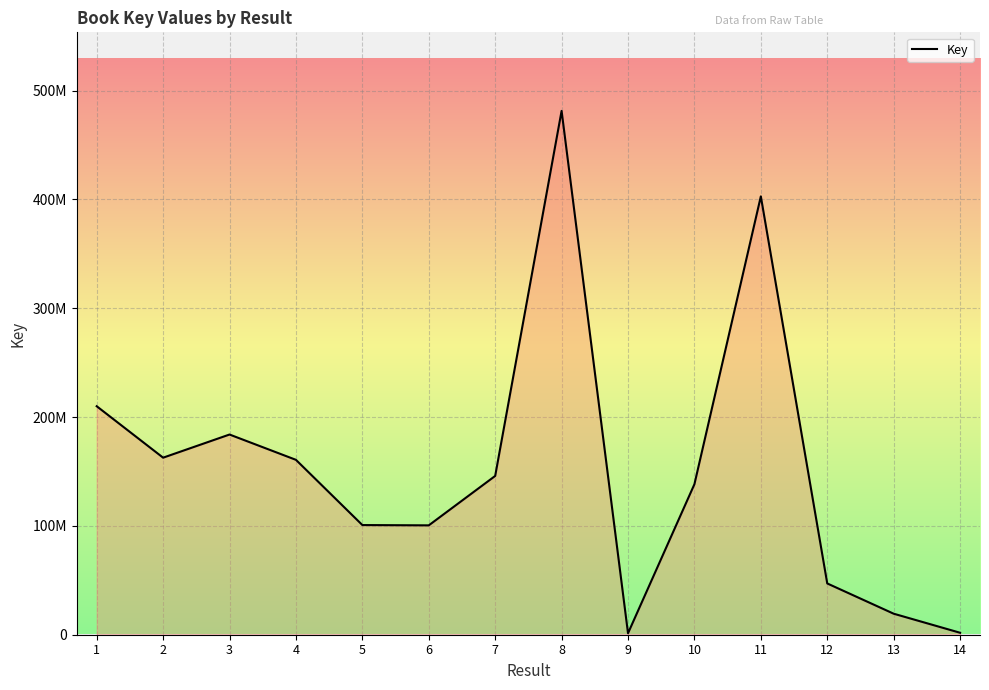

List the labels in order of value, smallest first.

9, 14, 13, 12, 6, 5, 10, 7, 4, 2, 3, 1, 11, 8